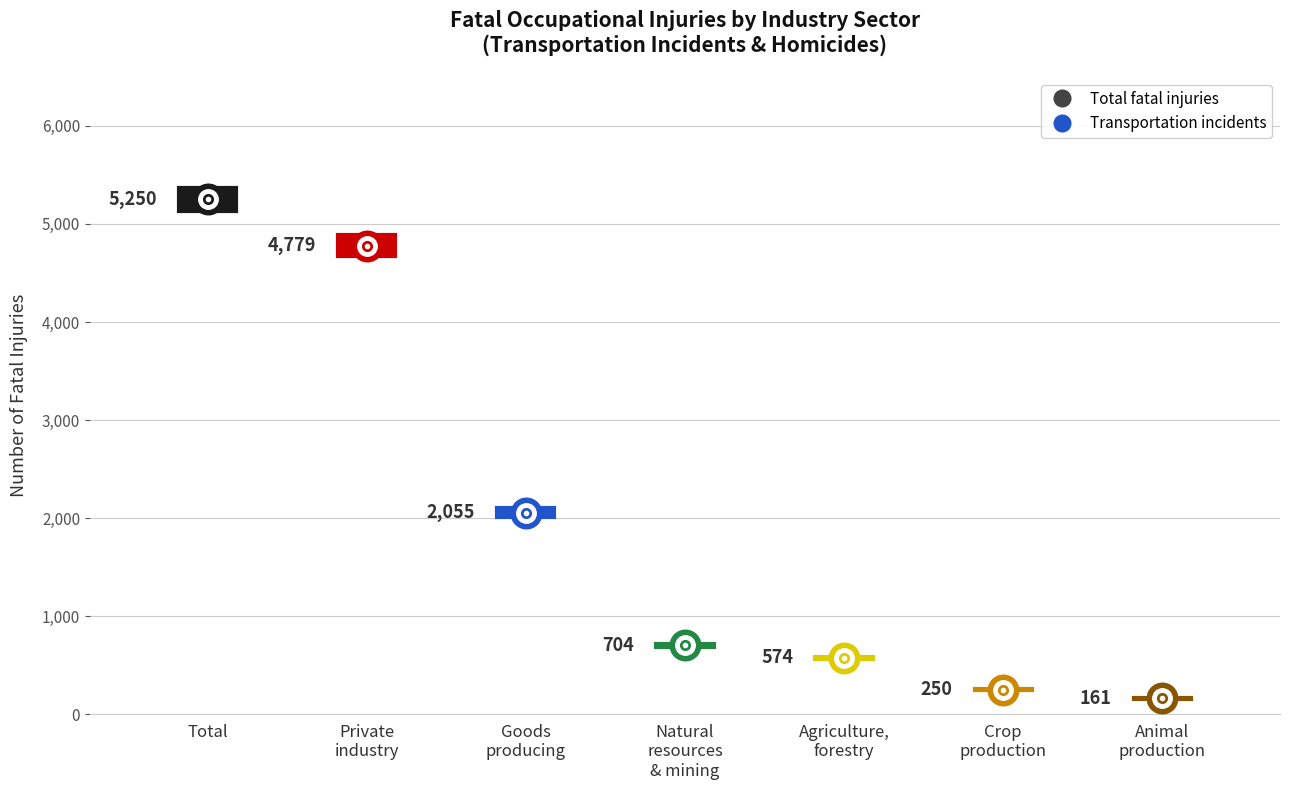

What position from the right is Agriculture,
forestry?

3